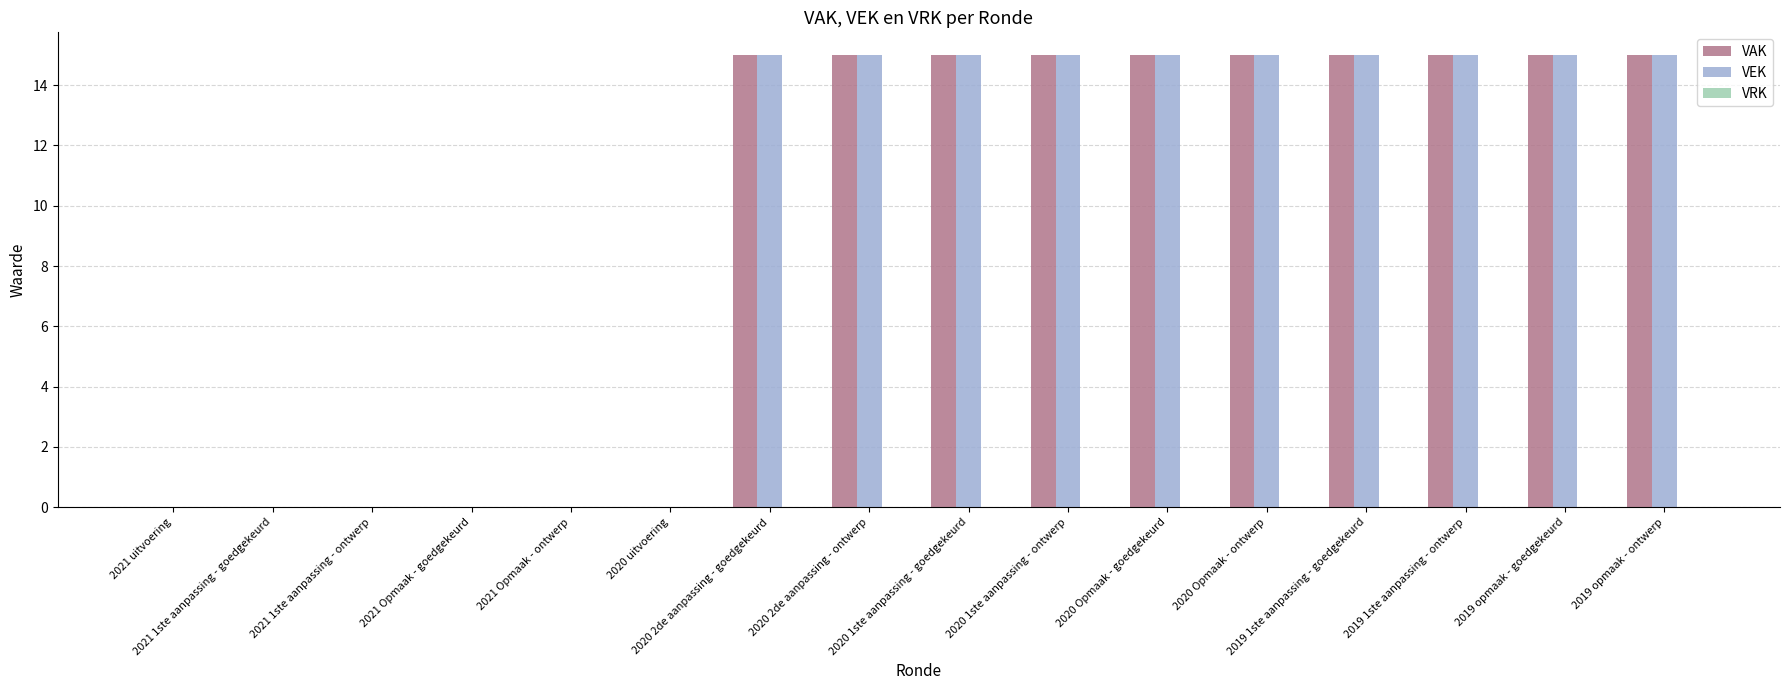

What is the total value across all series at 2020 1ste aanpassing - goedgekeurd?

30